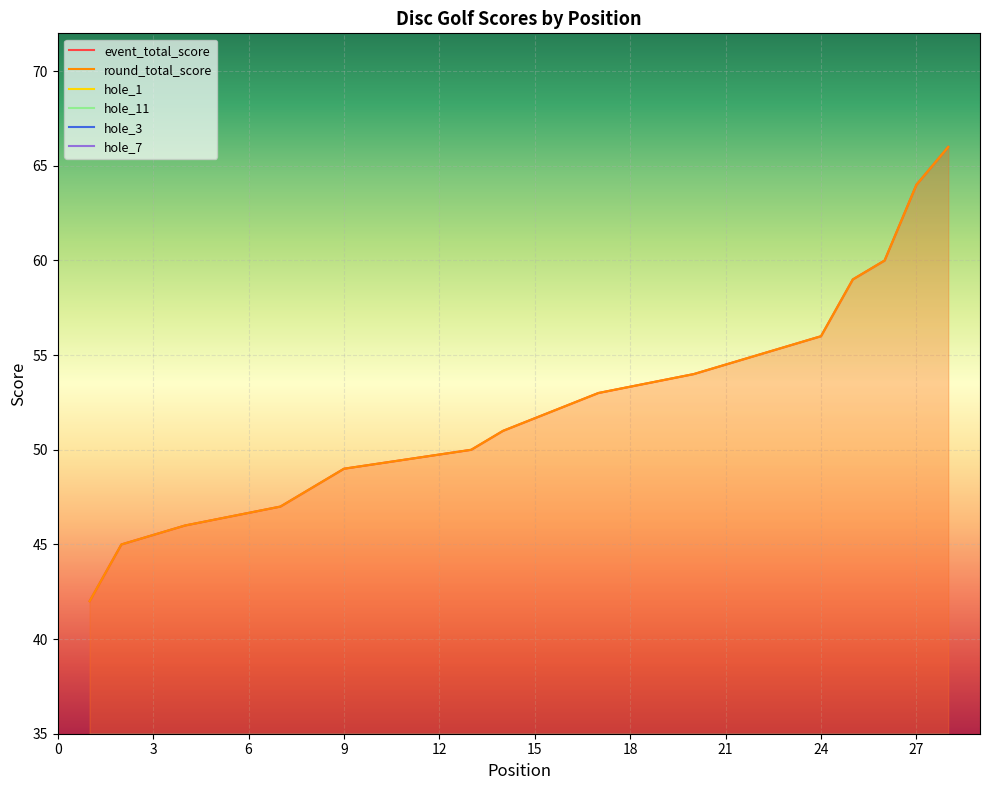

What are all the series names shown in the legend?

event_total_score, round_total_score, hole_1, hole_11, hole_3, hole_7